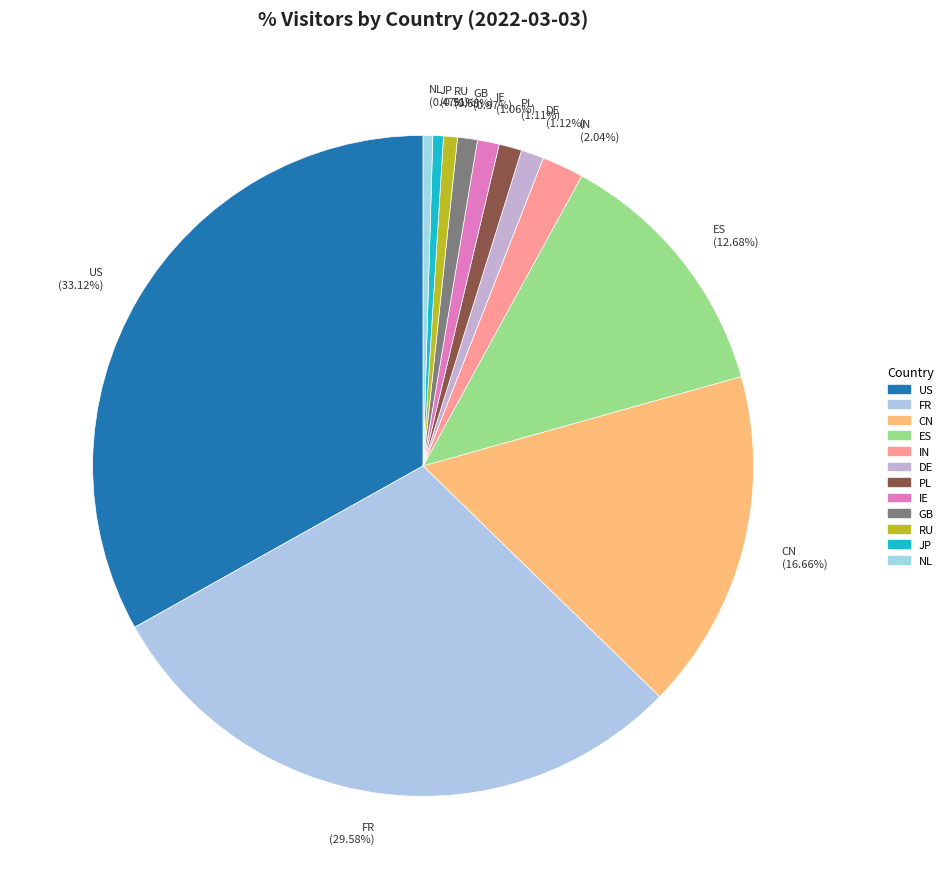

To the nearest percent, what is the combined percentage of ES and IE?

14%